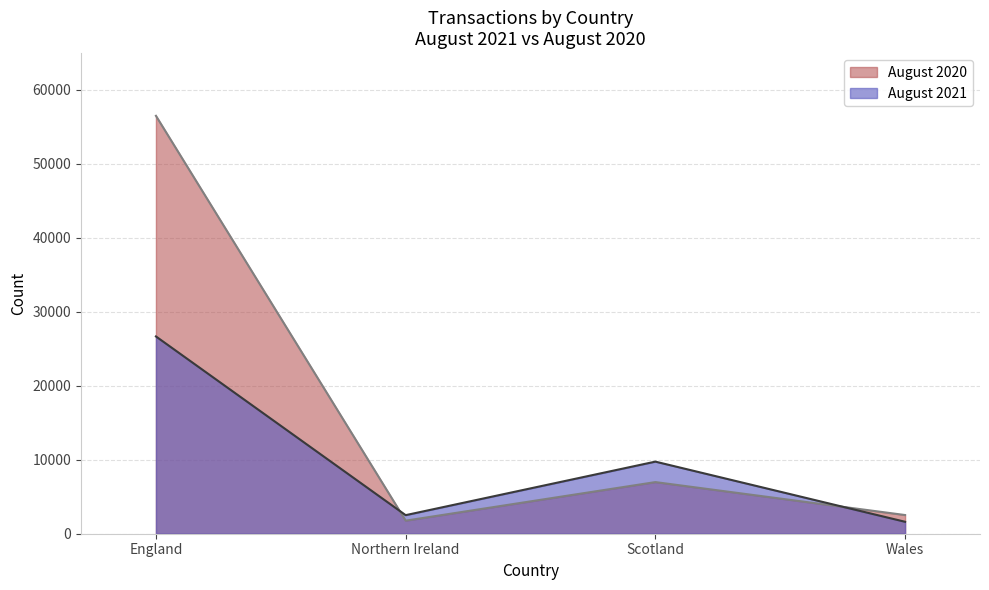

How many interior local peaks does the August 2020 series have?

1